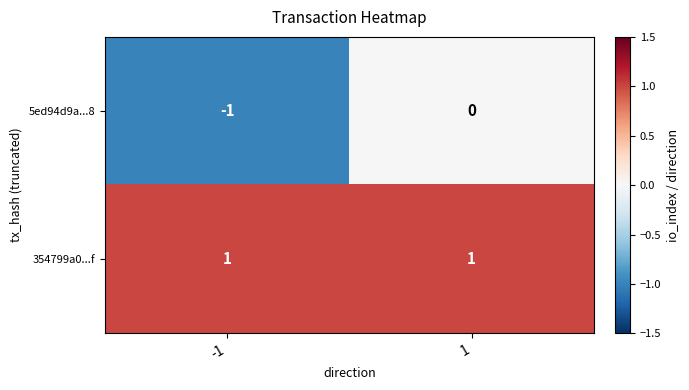

Rank the series by their average value, from highest to lowest.

354799a0...f, 5ed94d9a...8